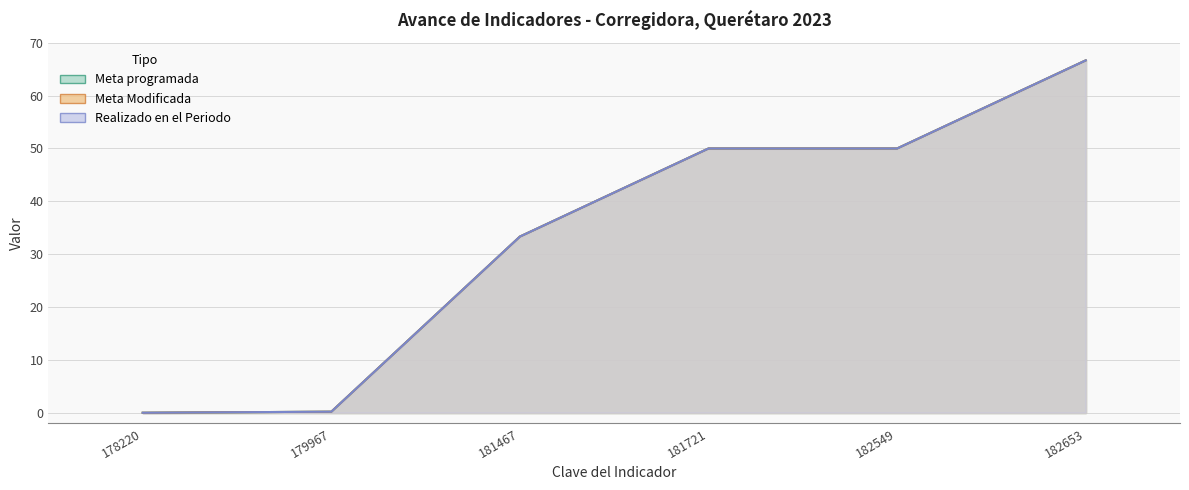

True or false: Realizado en el Periodo has more than 0 interior local peaks.

False